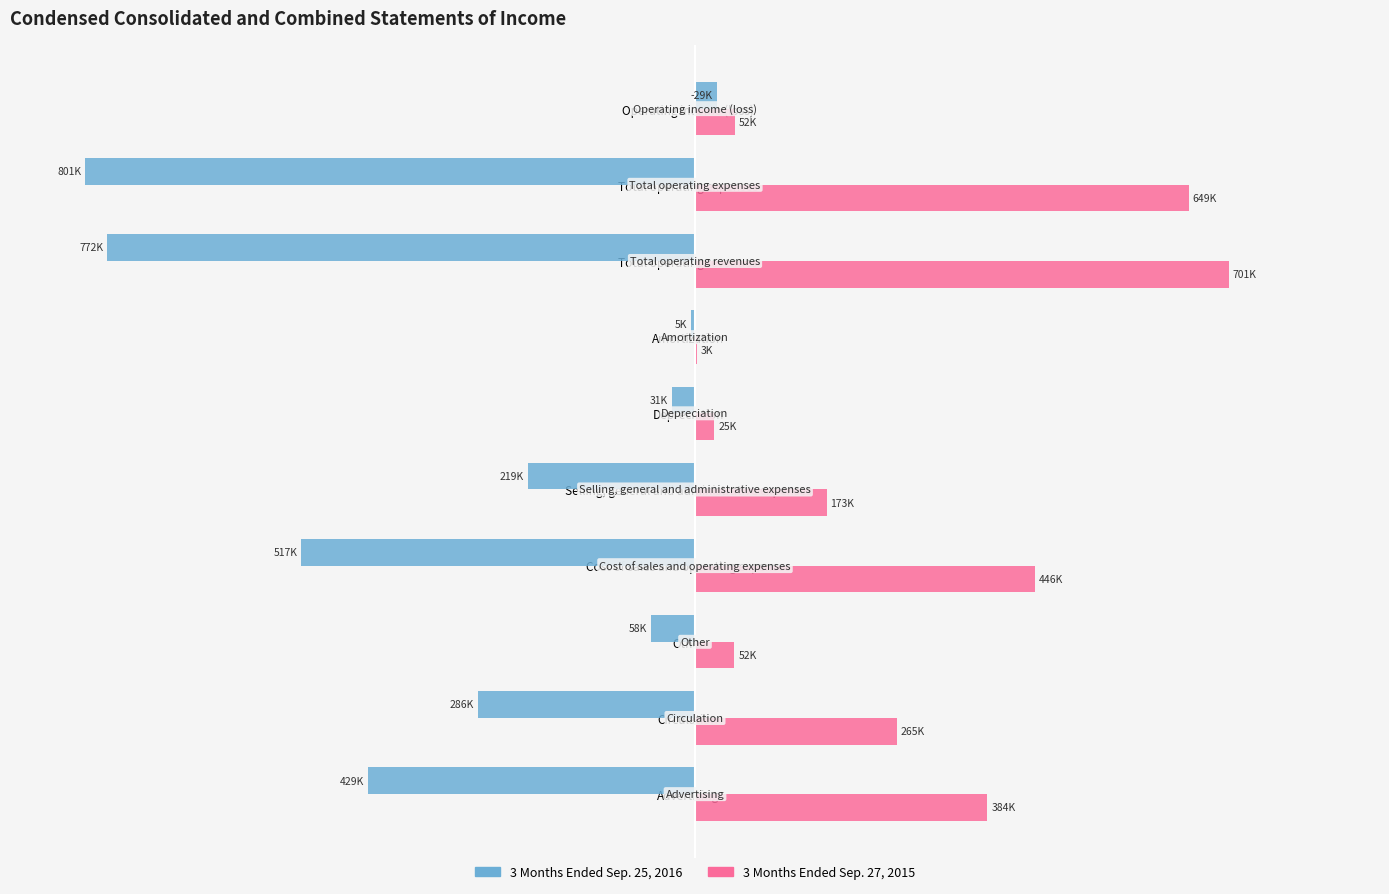

At which category is the sum across all series the highest?

Operating income (loss)